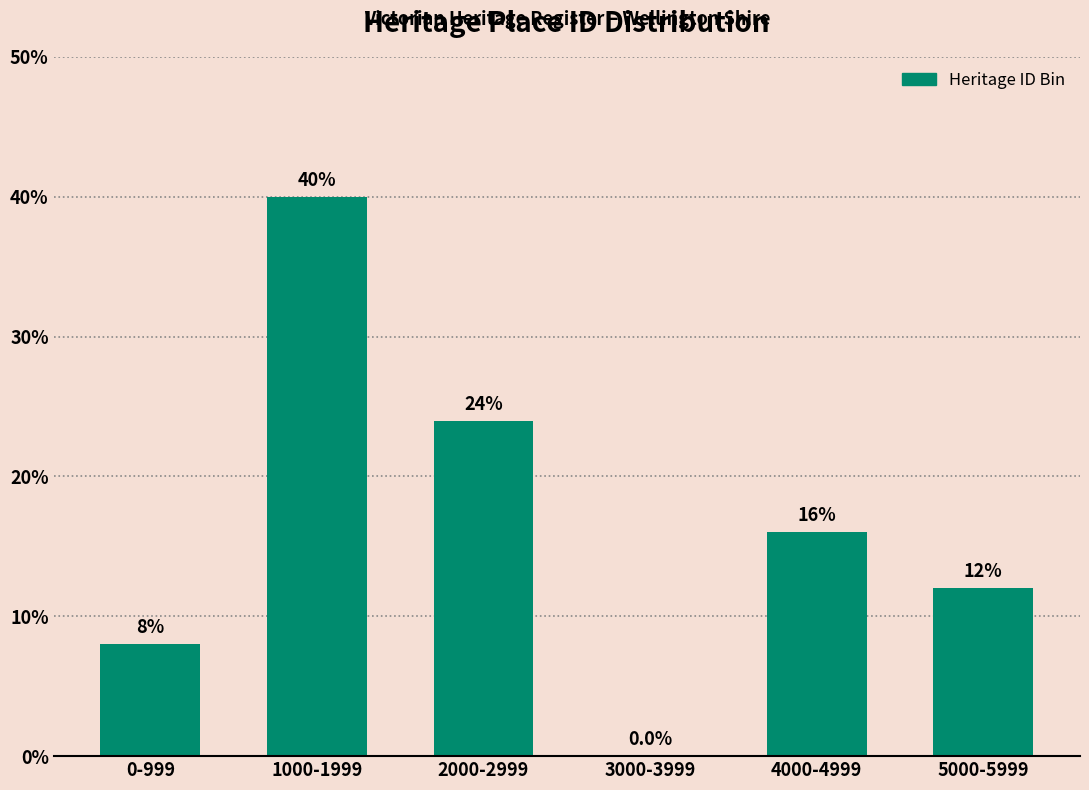

Reading right to left, list all the values displayed in this chart.

5000-5999=12	4000-4999=16	3000-3999=0	2000-2999=24	1000-1999=40	0-999=8